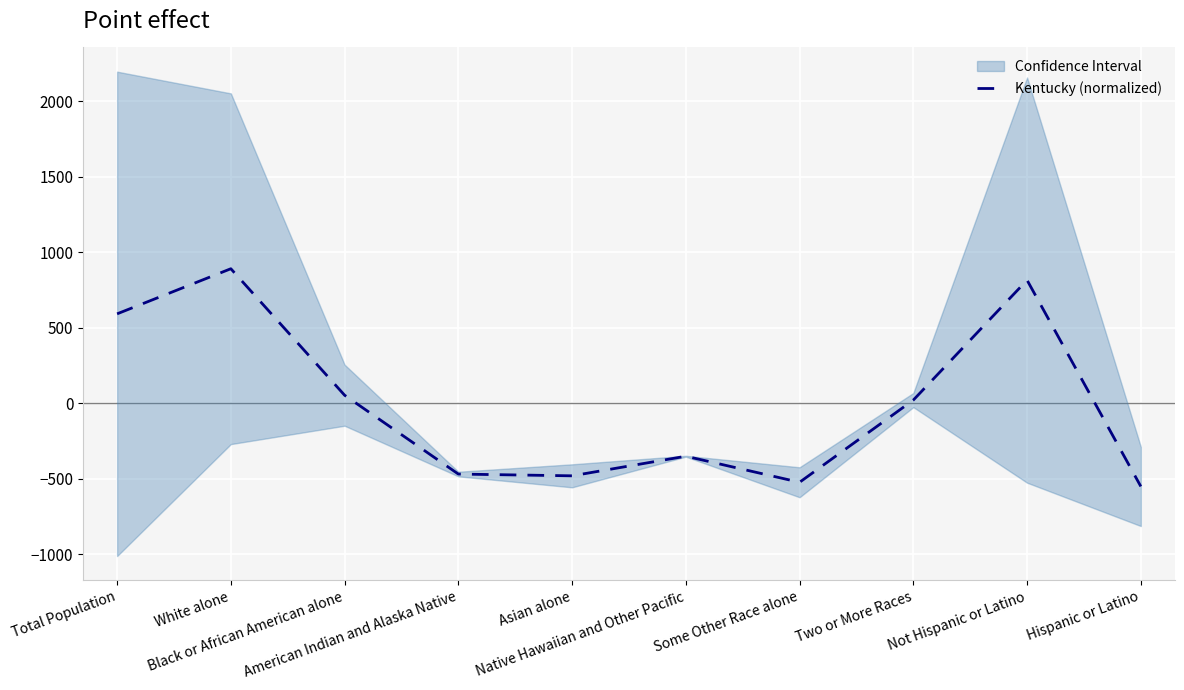

What value does the data have at White alone?

890.5